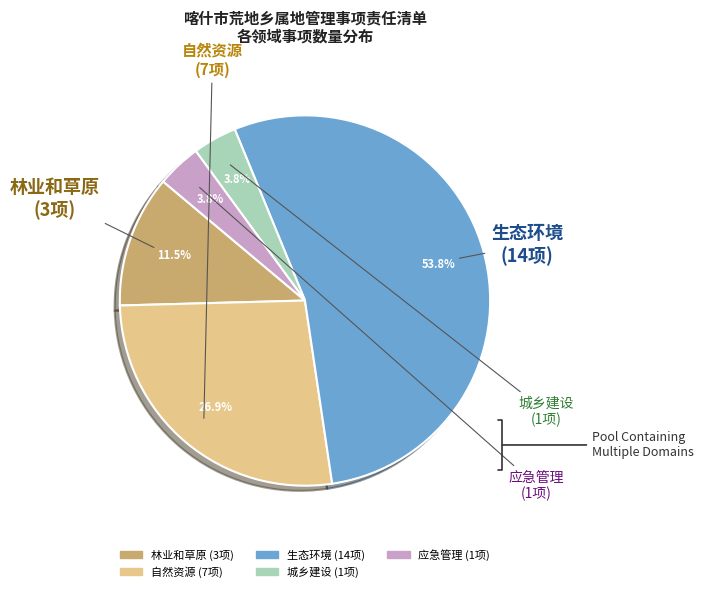

What is the majority slice?

生态环境